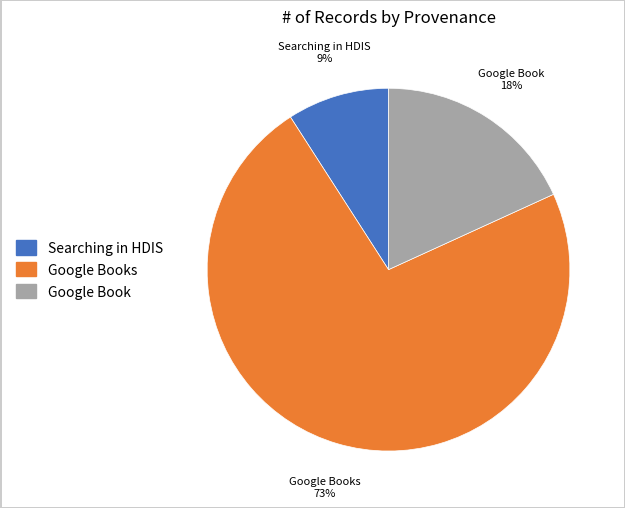

Approximately how many times larger is the value at Google Book compared to Searching in HDIS?

2.0